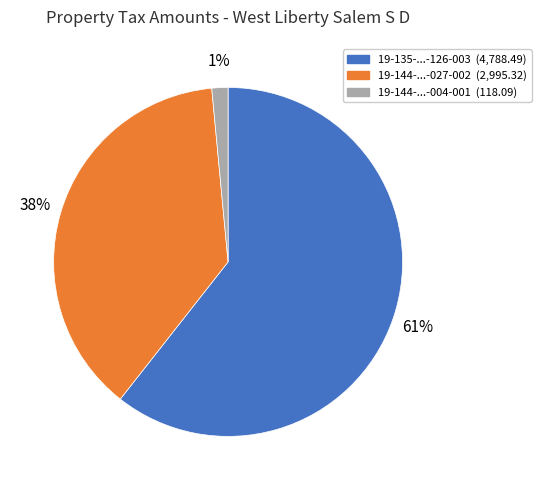

Is there a majority slice in this chart?

Yes